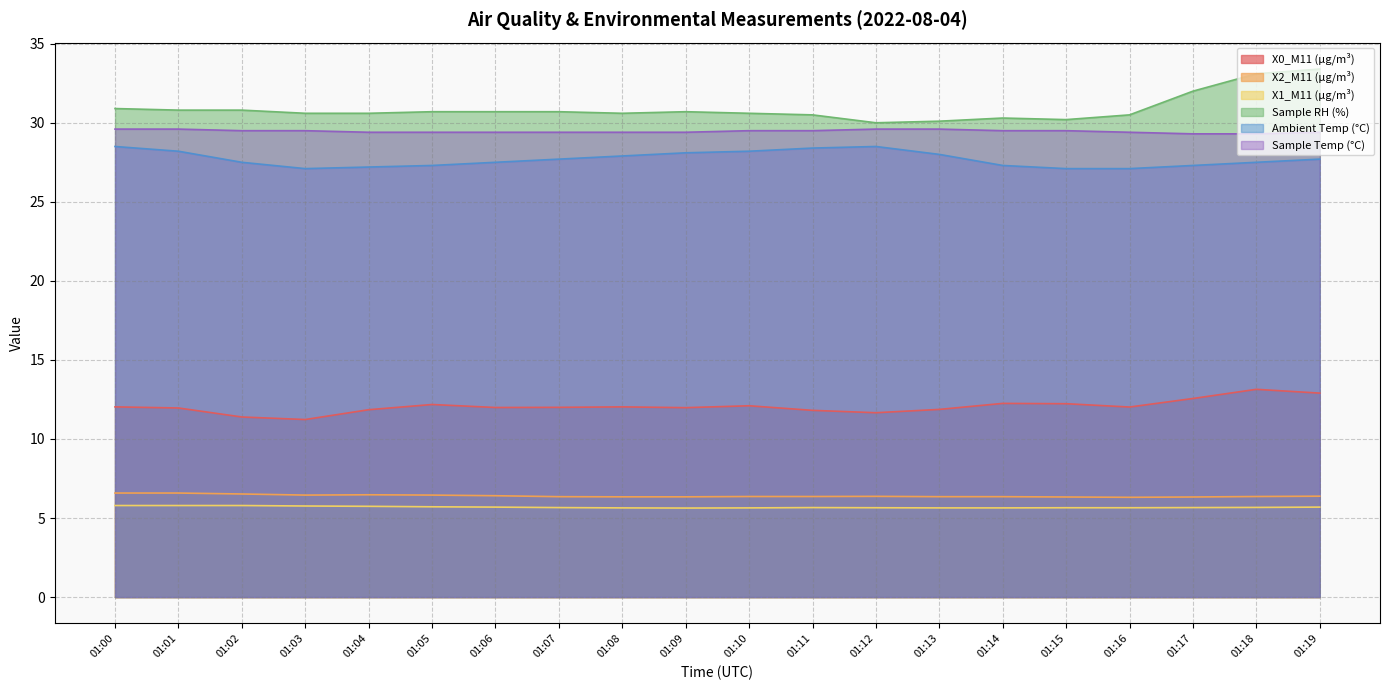

List the series in order of their peak value, highest first.

Sample RH (%), Sample Temp (°C), Ambient Temp (°C), X0_M11 (μg/m³), X2_M11 (μg/m³), X1_M11 (μg/m³)